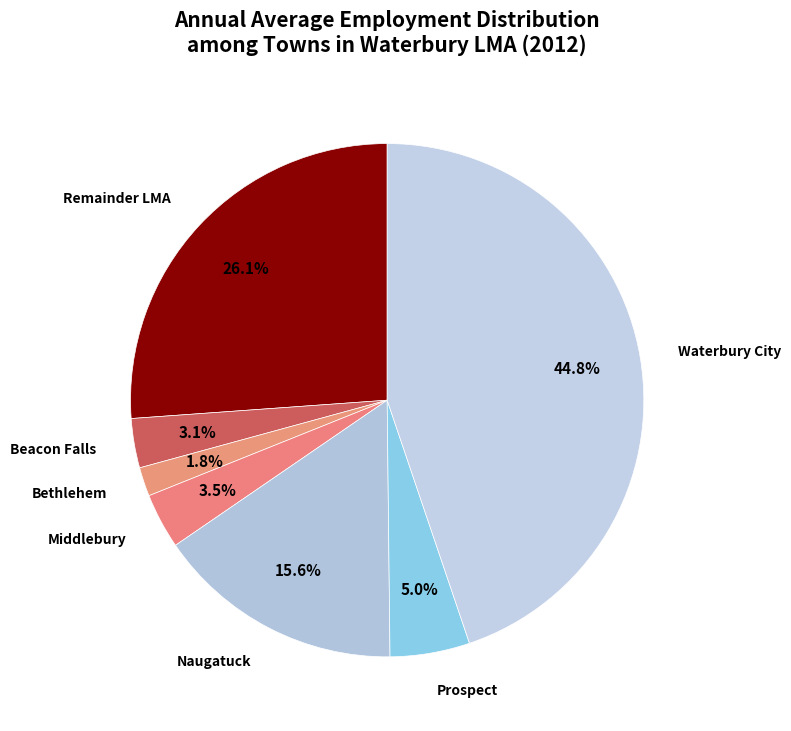

Which slice is the smallest?

Bethlehem